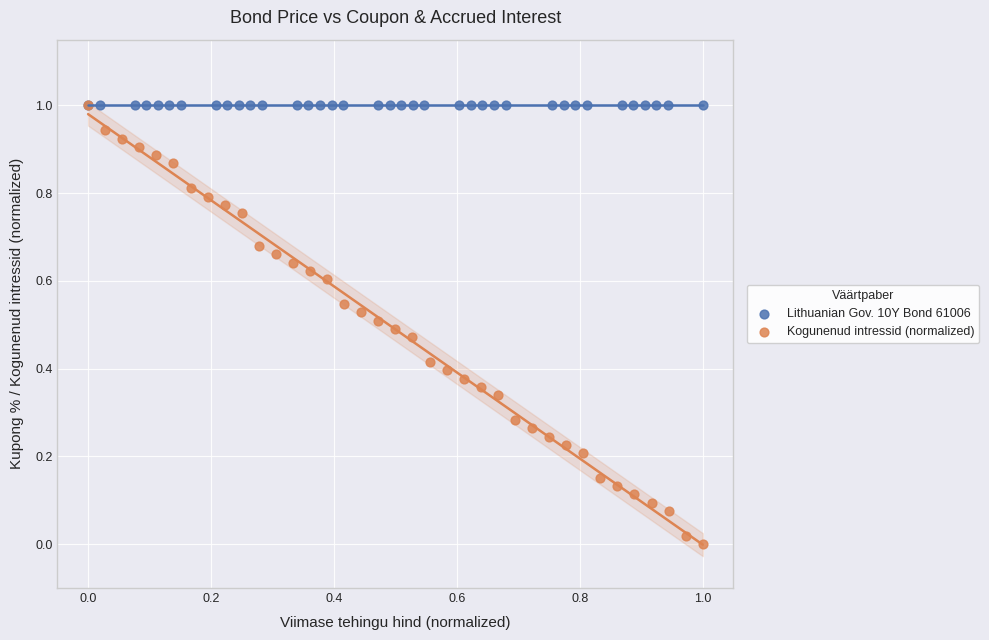

What are all the series names shown in the legend?

Lithuanian Gov. 10Y Bond 61006, Kogunenud intressid (normalized)